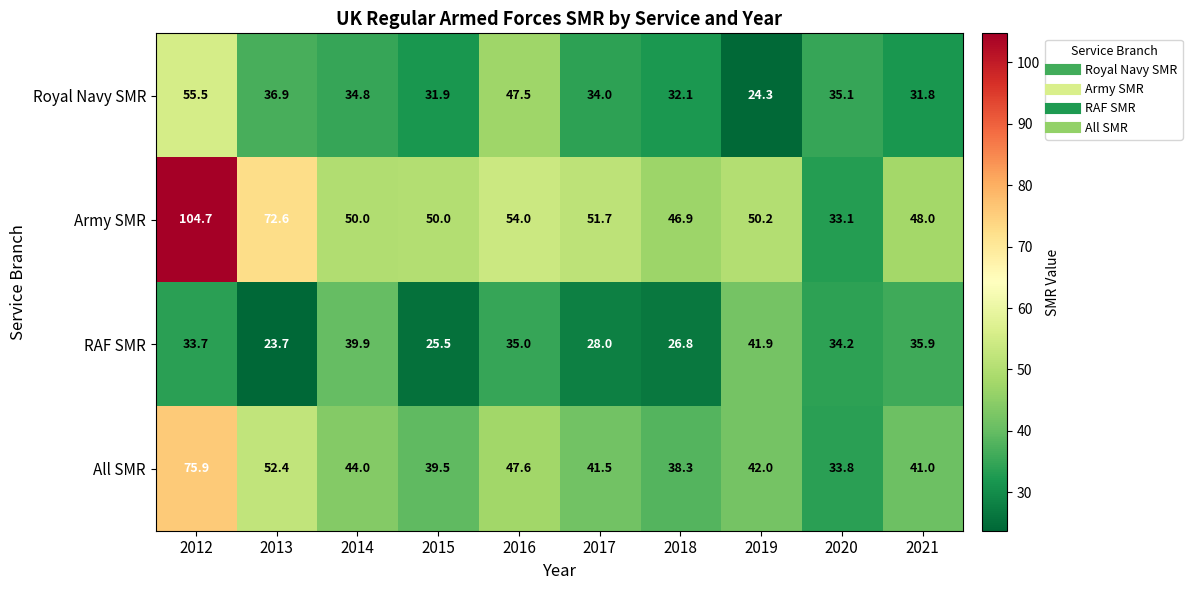

What is the sum of the Royal Navy SMR values at 2021 and 2013?

68.7